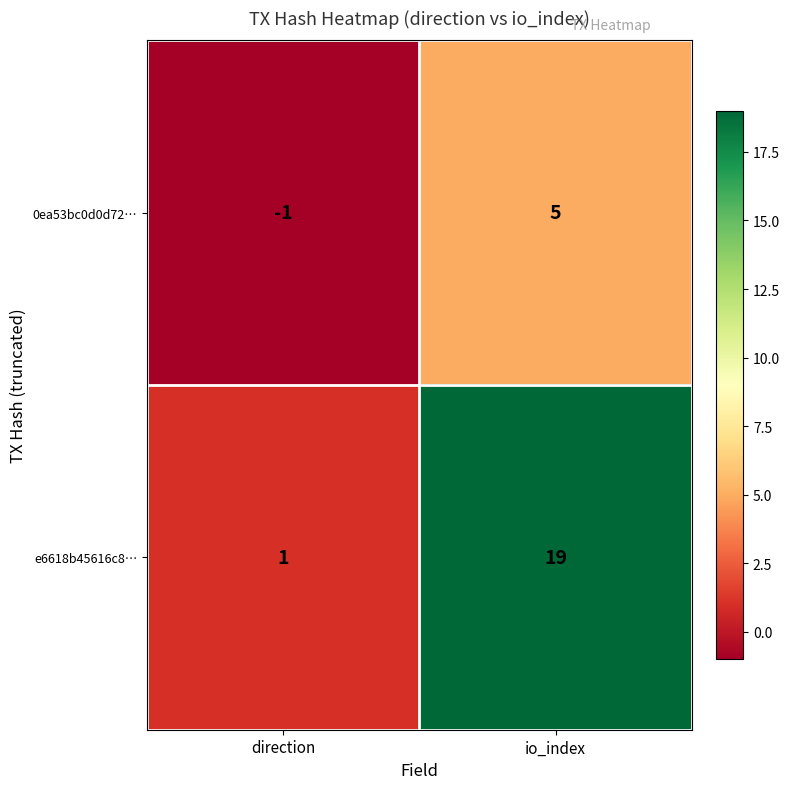

Is it true that 0ea53bc0d0d72… equals -1 at direction?

True